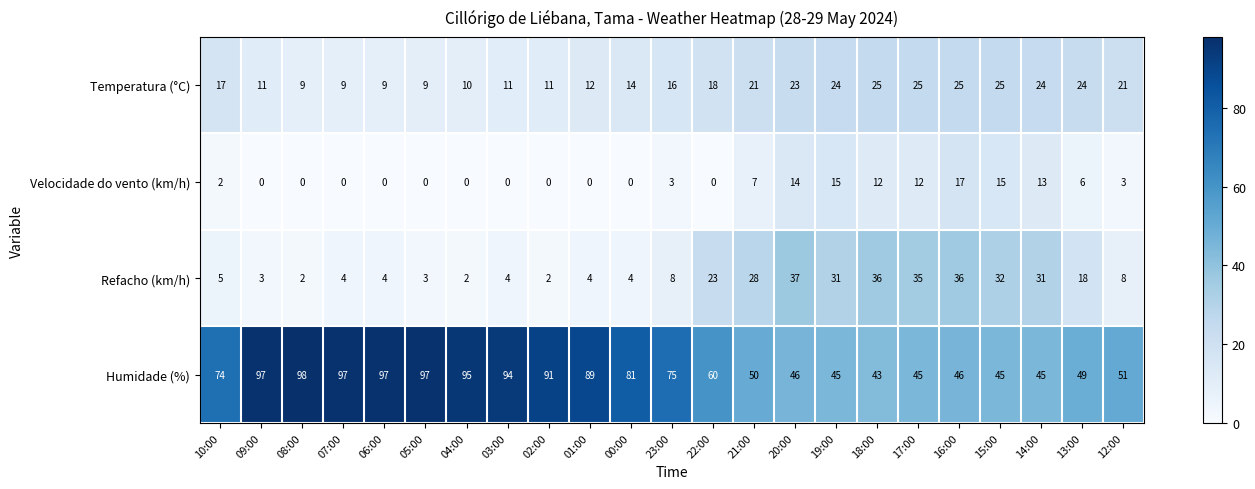

What is the highest value of the Refacho (km/h) series?

37